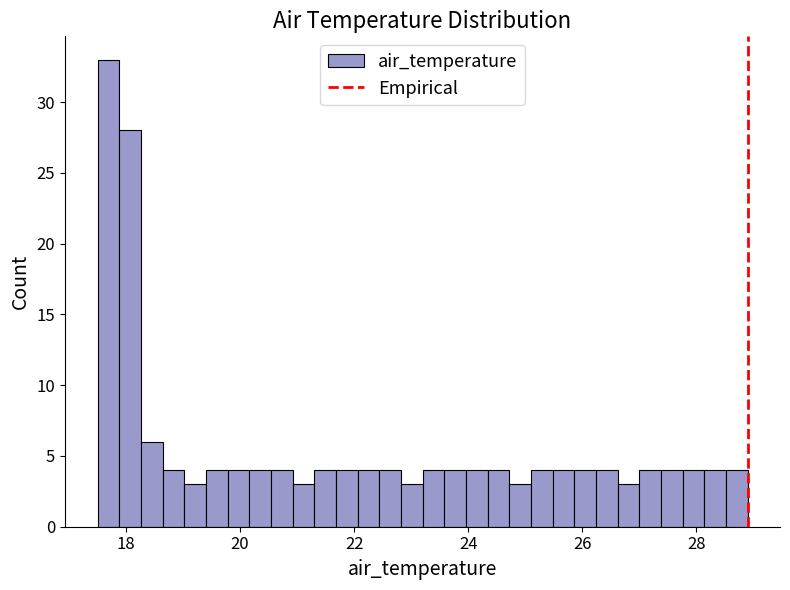

Read against the x-axis, roughly where is the centre of the tallest bar?

17.6